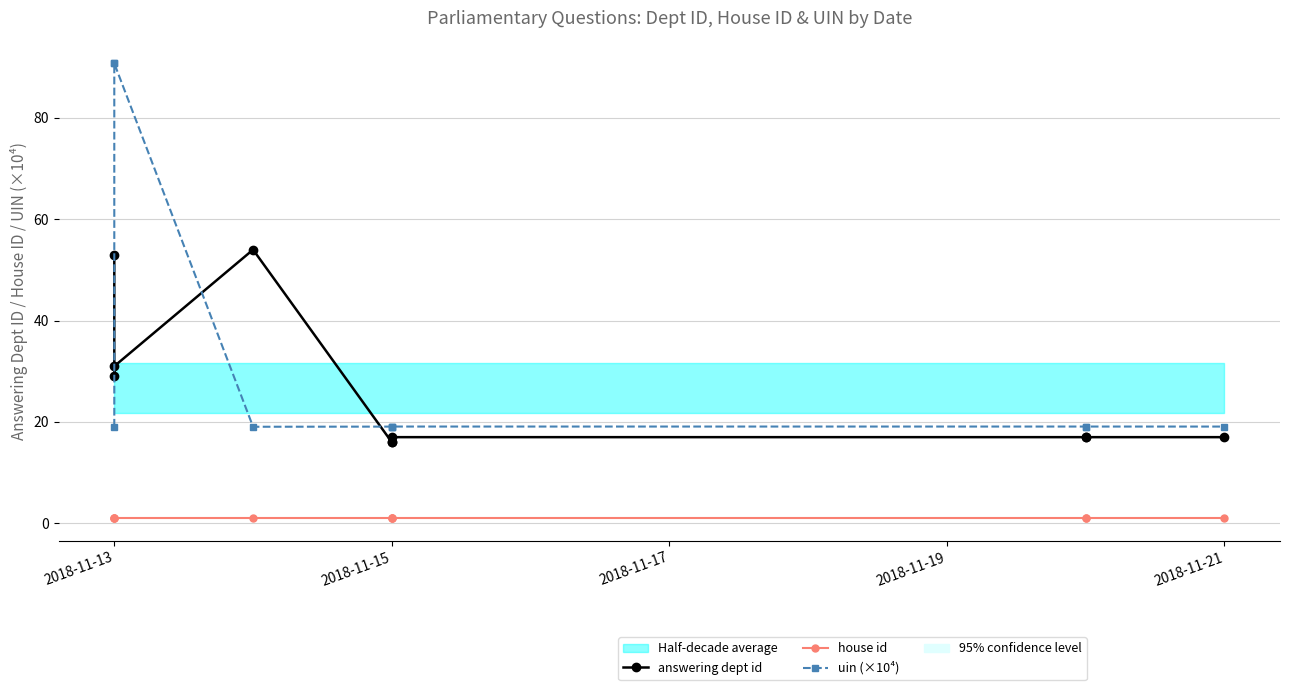

True or false: uin (×10⁴) has a value of 9.0 at 7.

False